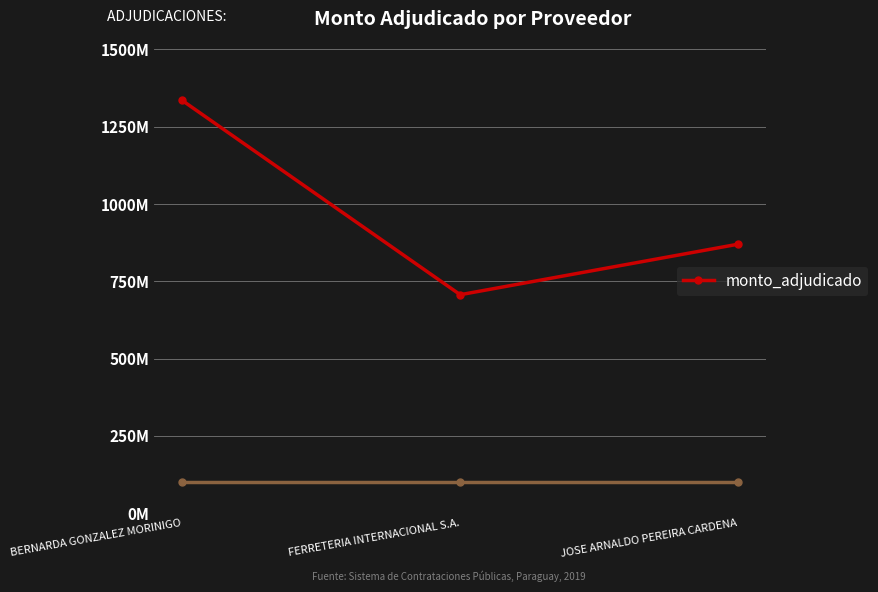

What is the change in value from BERNARDA GONZALEZ MORINIGO to JOSE ARNALDO PEREIRA CARDENA?

-464875000